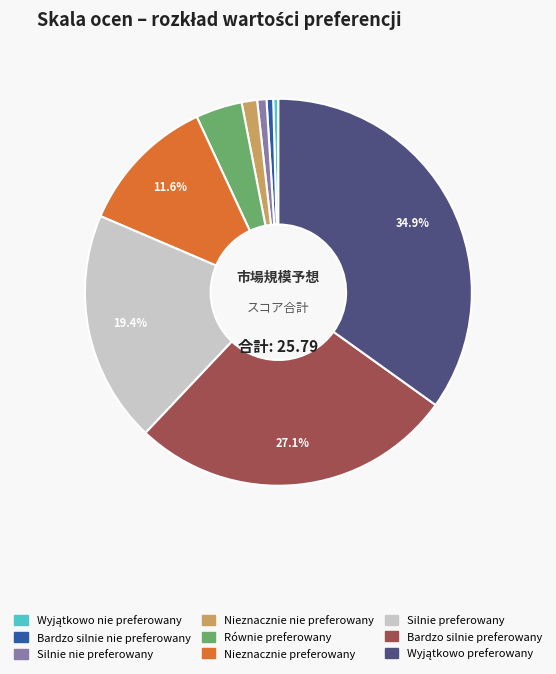

What percentage is the Równie preferowany slice, to the nearest percent?

4%